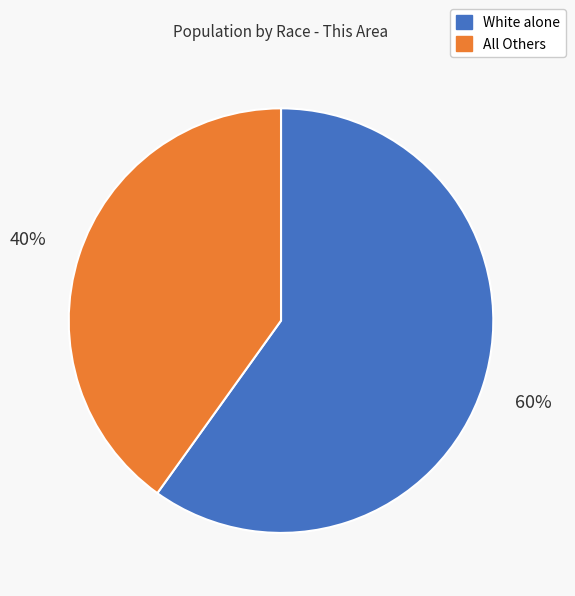

To the nearest percent, what is the average slice percentage?

50%